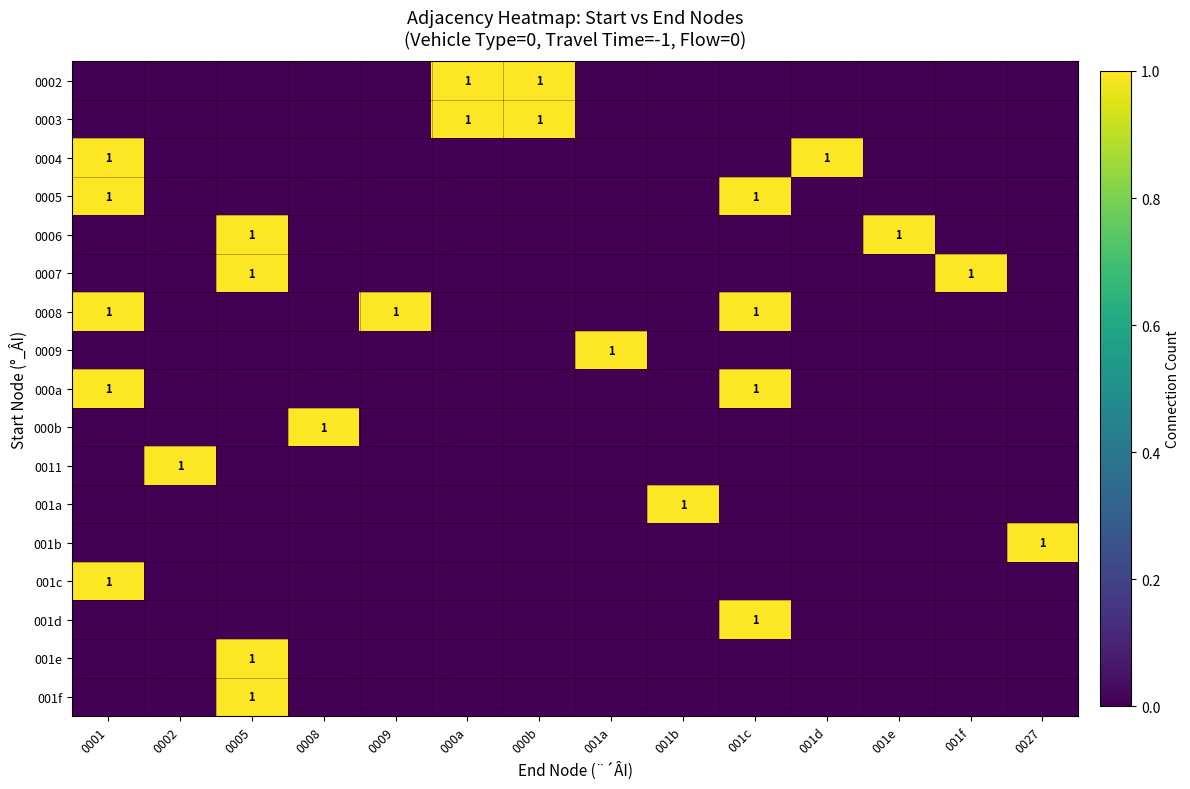

At which category is the sum across all series the highest?

0001